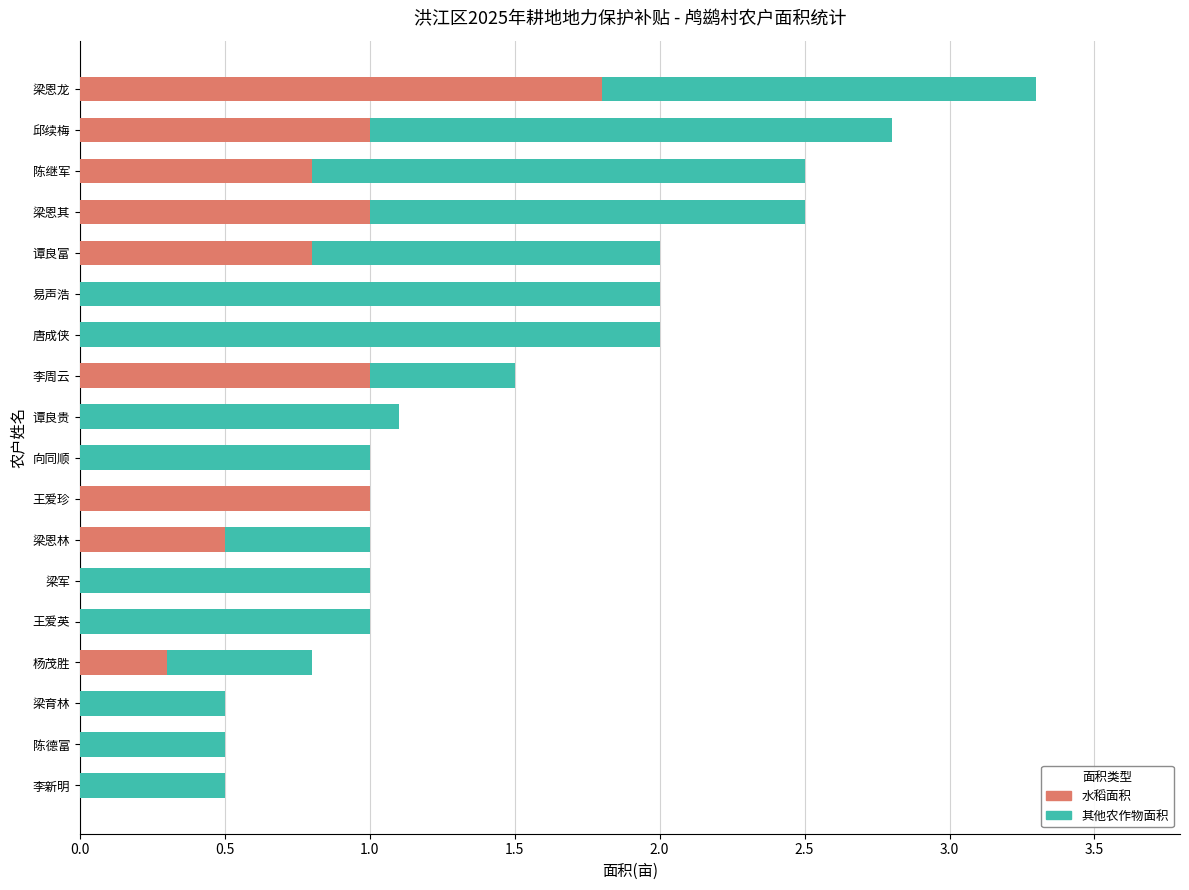

What is the sum of the 水稻面积 values at 王爱英 and 李周云?

1.0